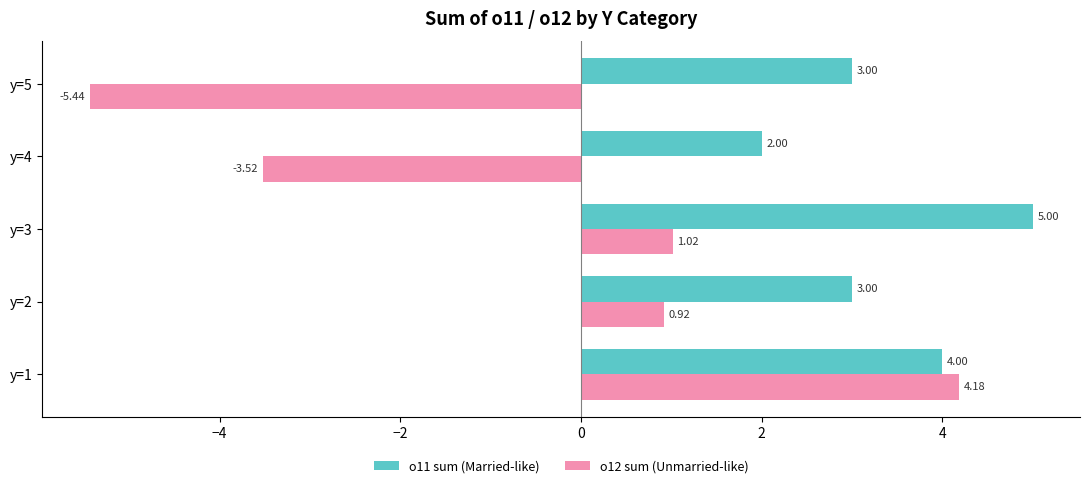

Which series has the largest range (max minus min)?

o12 sum (Unmarried-like)